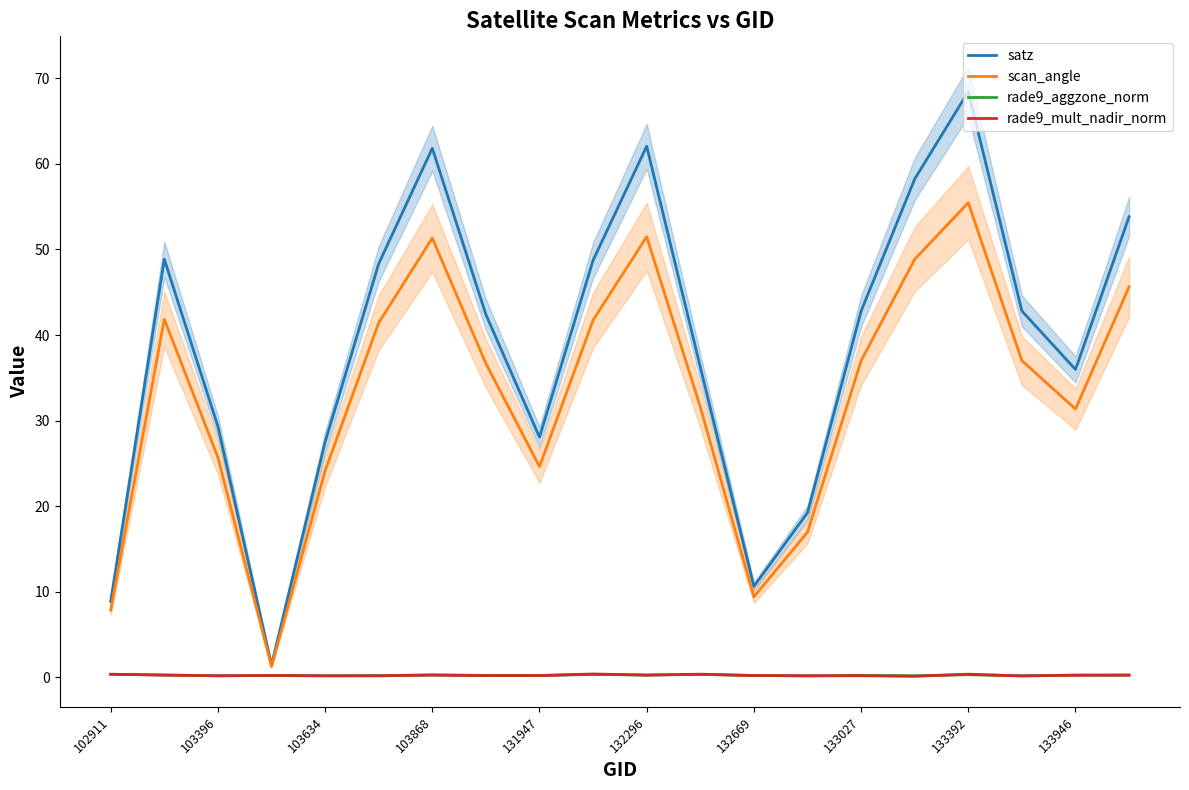

What are all the series names shown in the legend?

satz, scan_angle, rade9_aggzone_norm, rade9_mult_nadir_norm